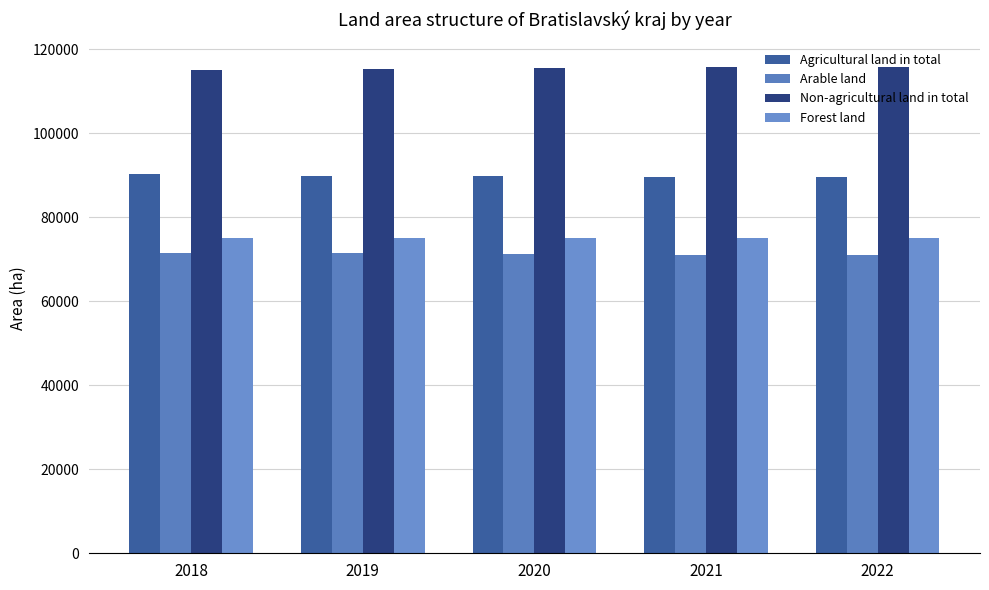

Is the value of Arable land at 2018 greater than the value of Agricultural land in total at 2018?

No